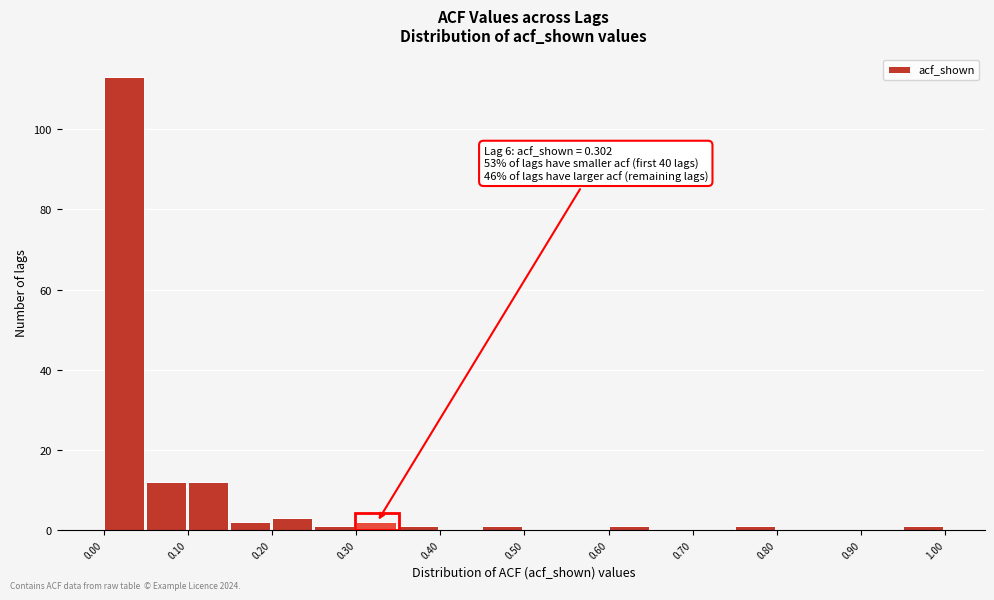

Over which range of the x-axis is the bar tallest?

0.00 to 0.05